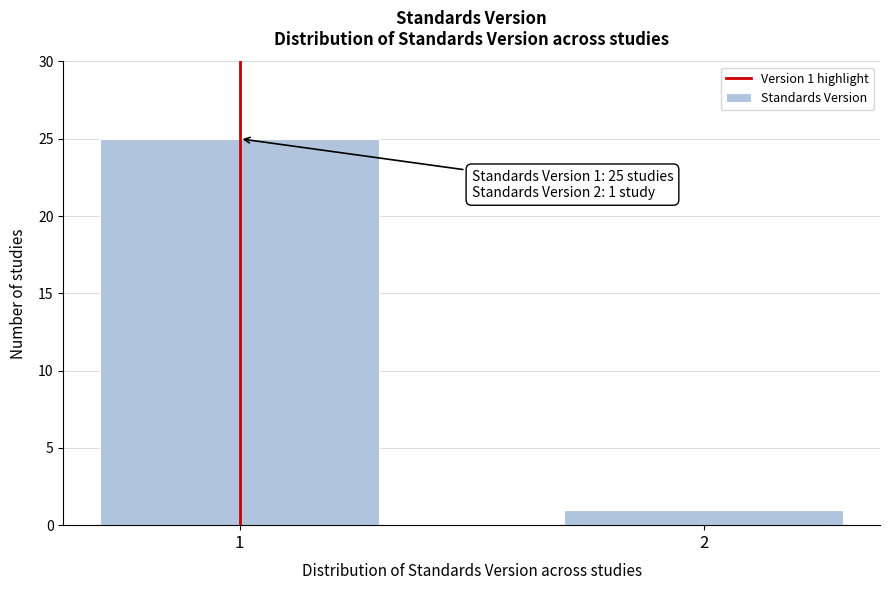

Reading right to left, list all the values displayed in this chart.

1	25